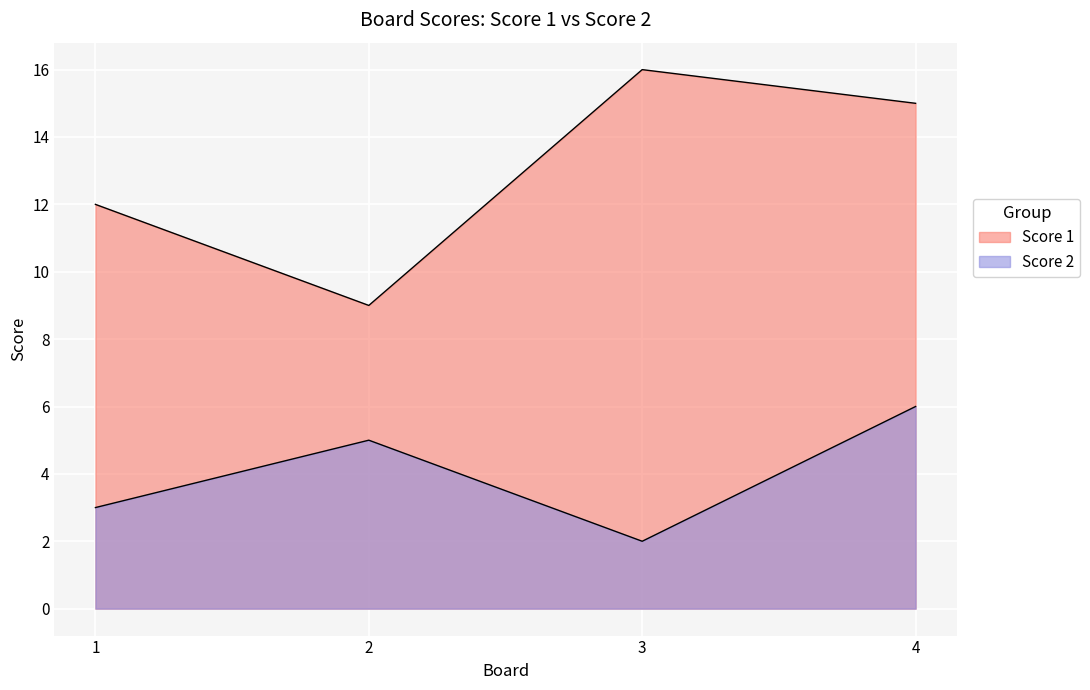

Which series has the widest spread of values?

Score 1